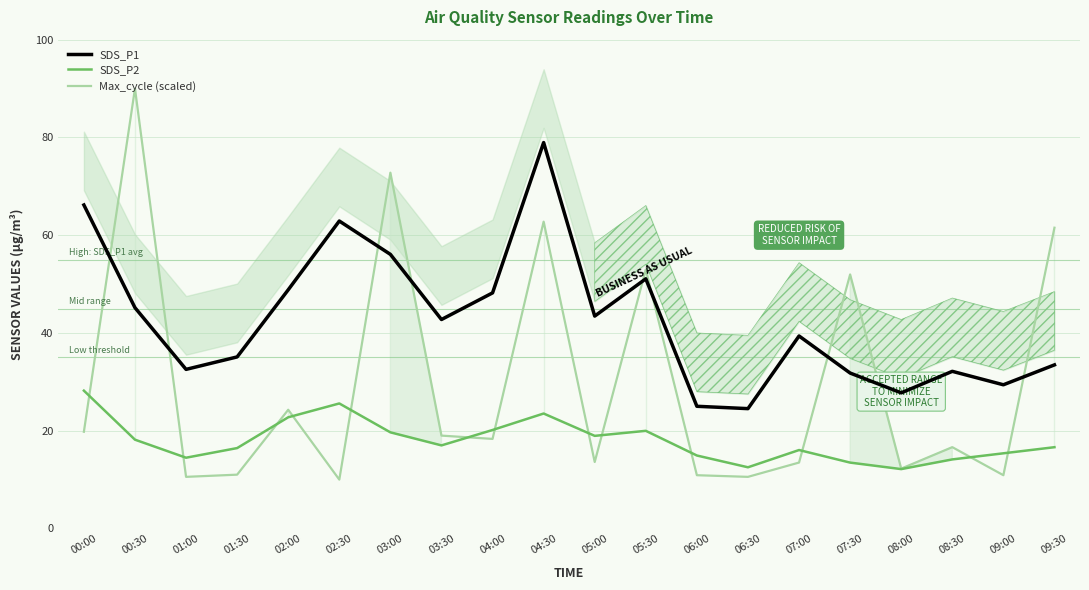

True or false: Max_cycle (scaled) has more than 0 points higher than both neighbors.

True